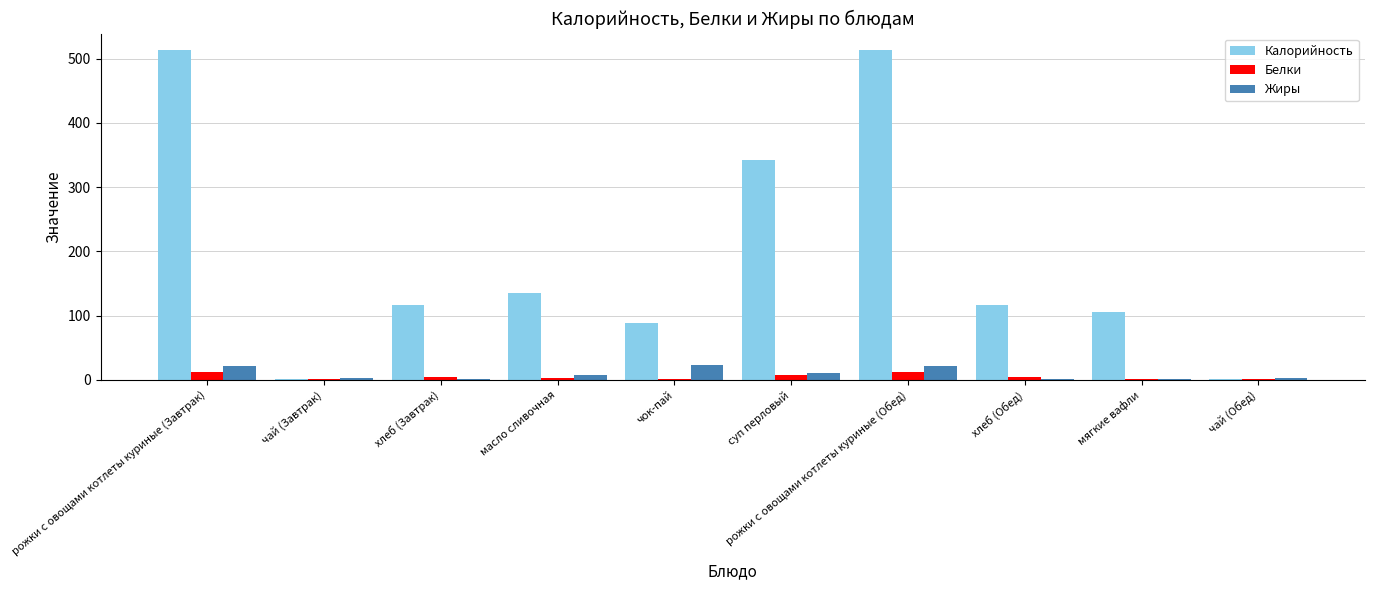

What value does the Белки series have at масло сливочная?

2.4